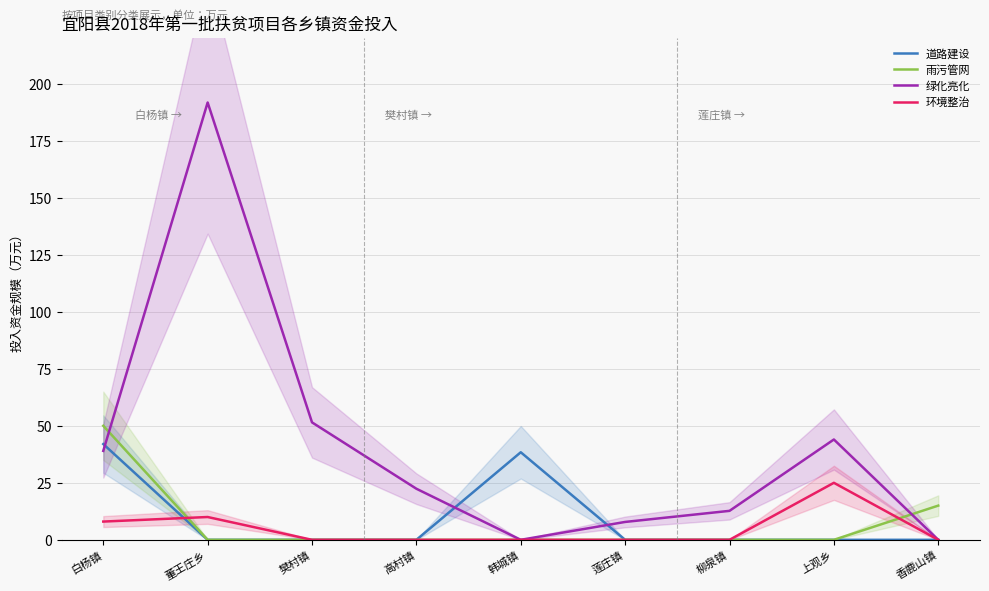

Between 莲庄镇 and 樊村镇, which is larger?

莲庄镇